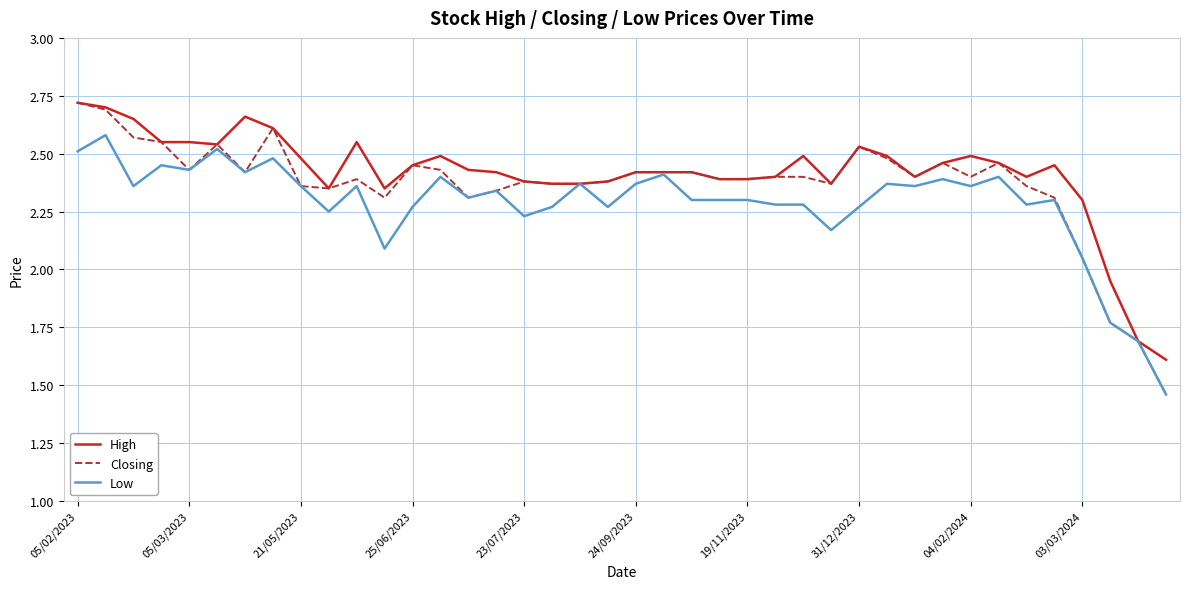

Which series has the largest range (max minus min)?

Closing